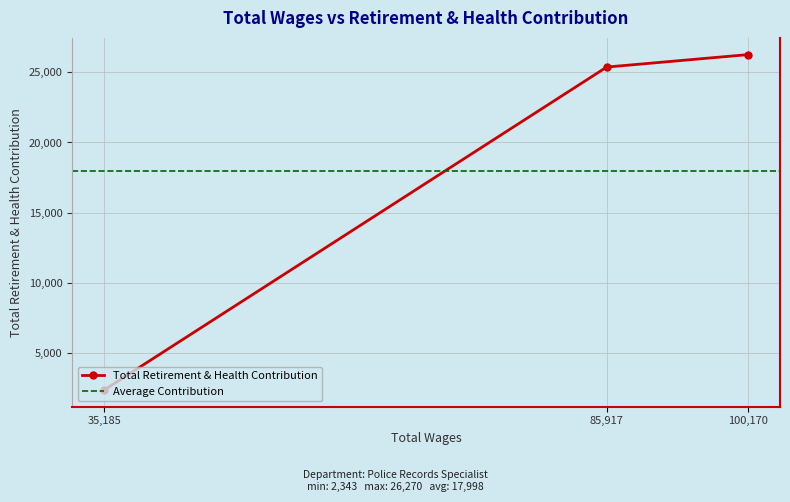

What is the sum of all values?

53995